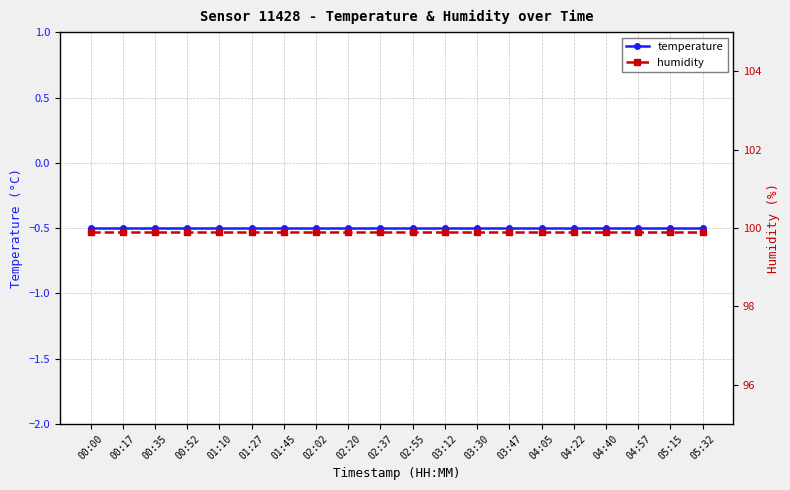

True or false: humidity has a value of 56.9 at 00:52.

False